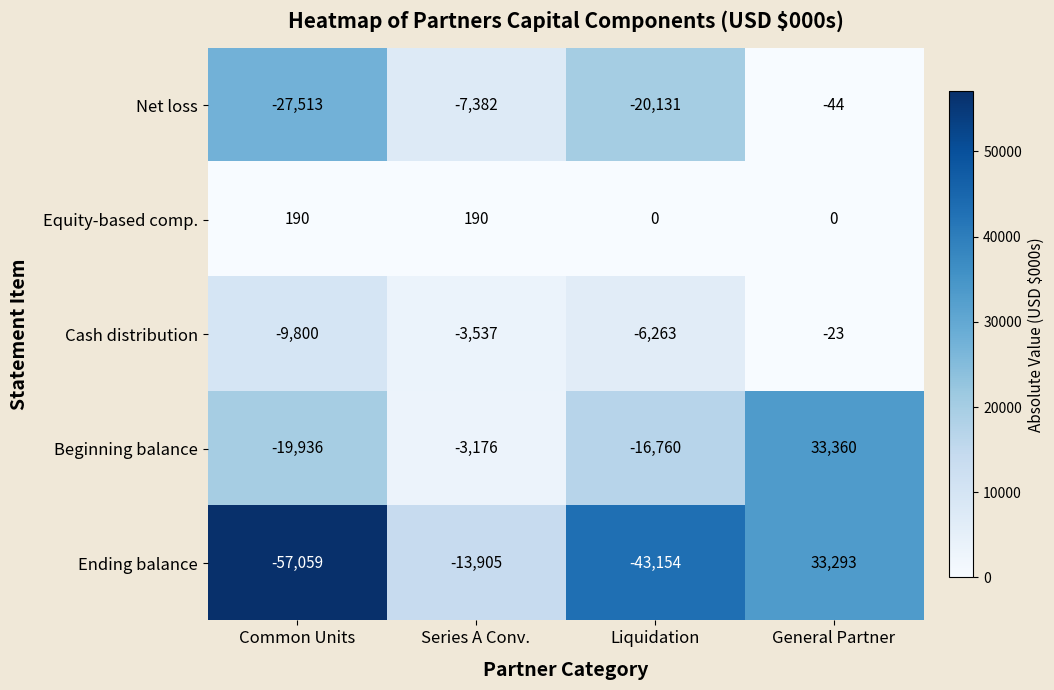

At which category is the sum across all series the highest?

General Partner